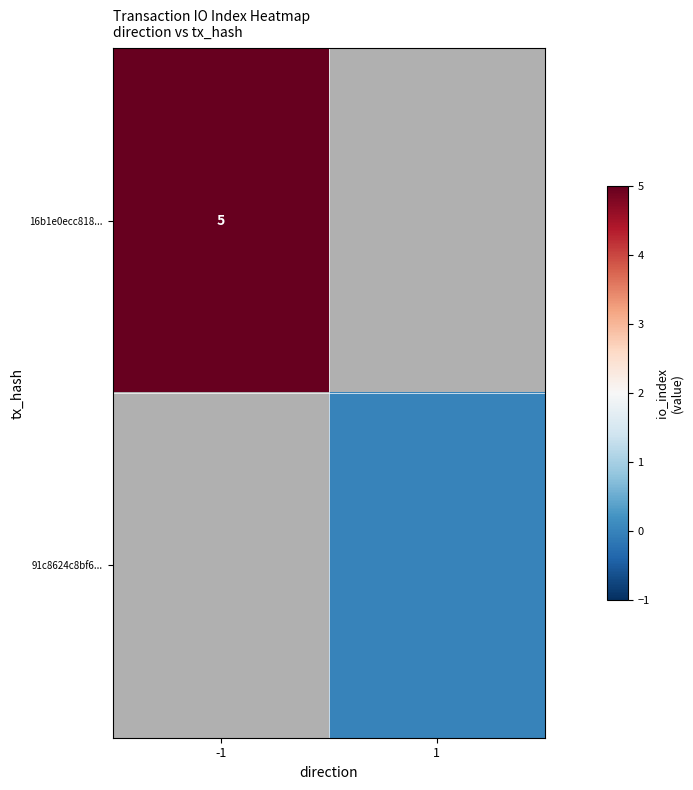

The 16b1e0ecc818... series shows 2 at -1. True or false?

False